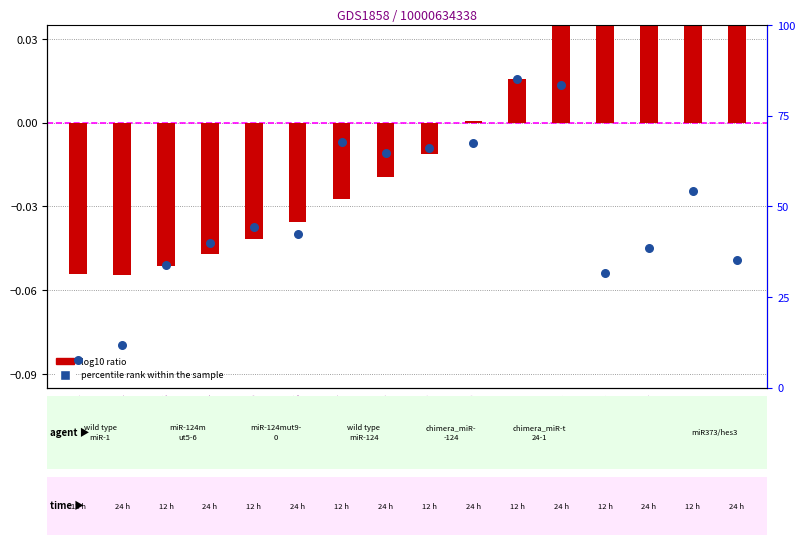

Which series reaches the minimum Y coordinate?

log10 ratio